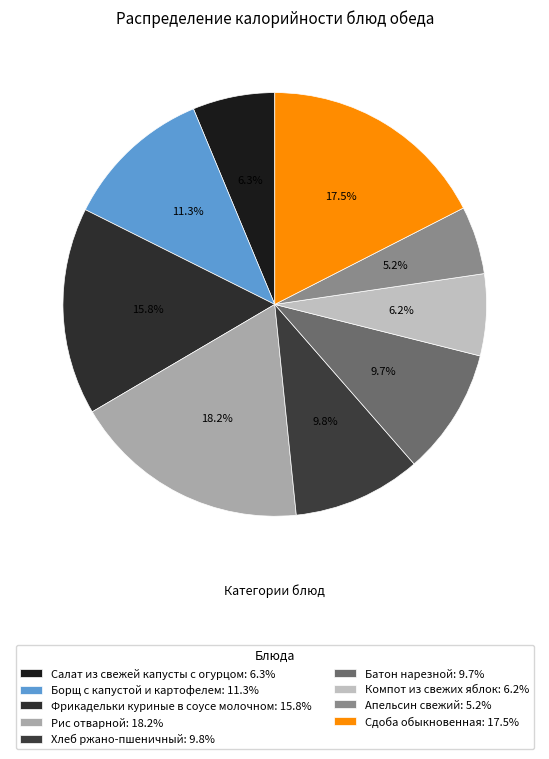

Count the number of slices in the pie.

9